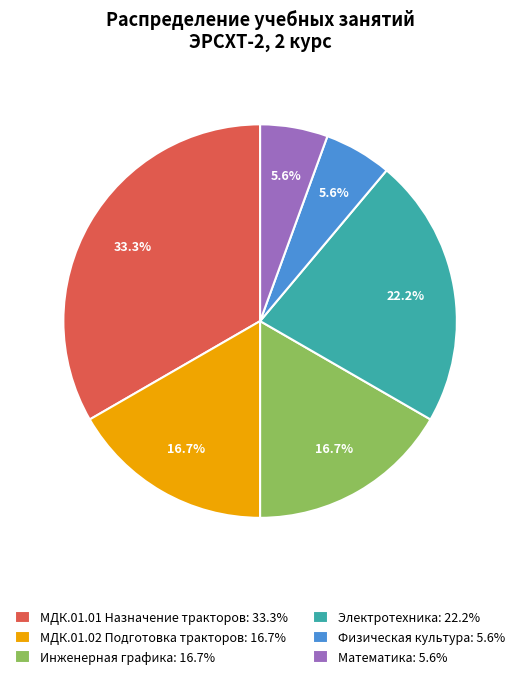

Count the number of slices in the pie.

6